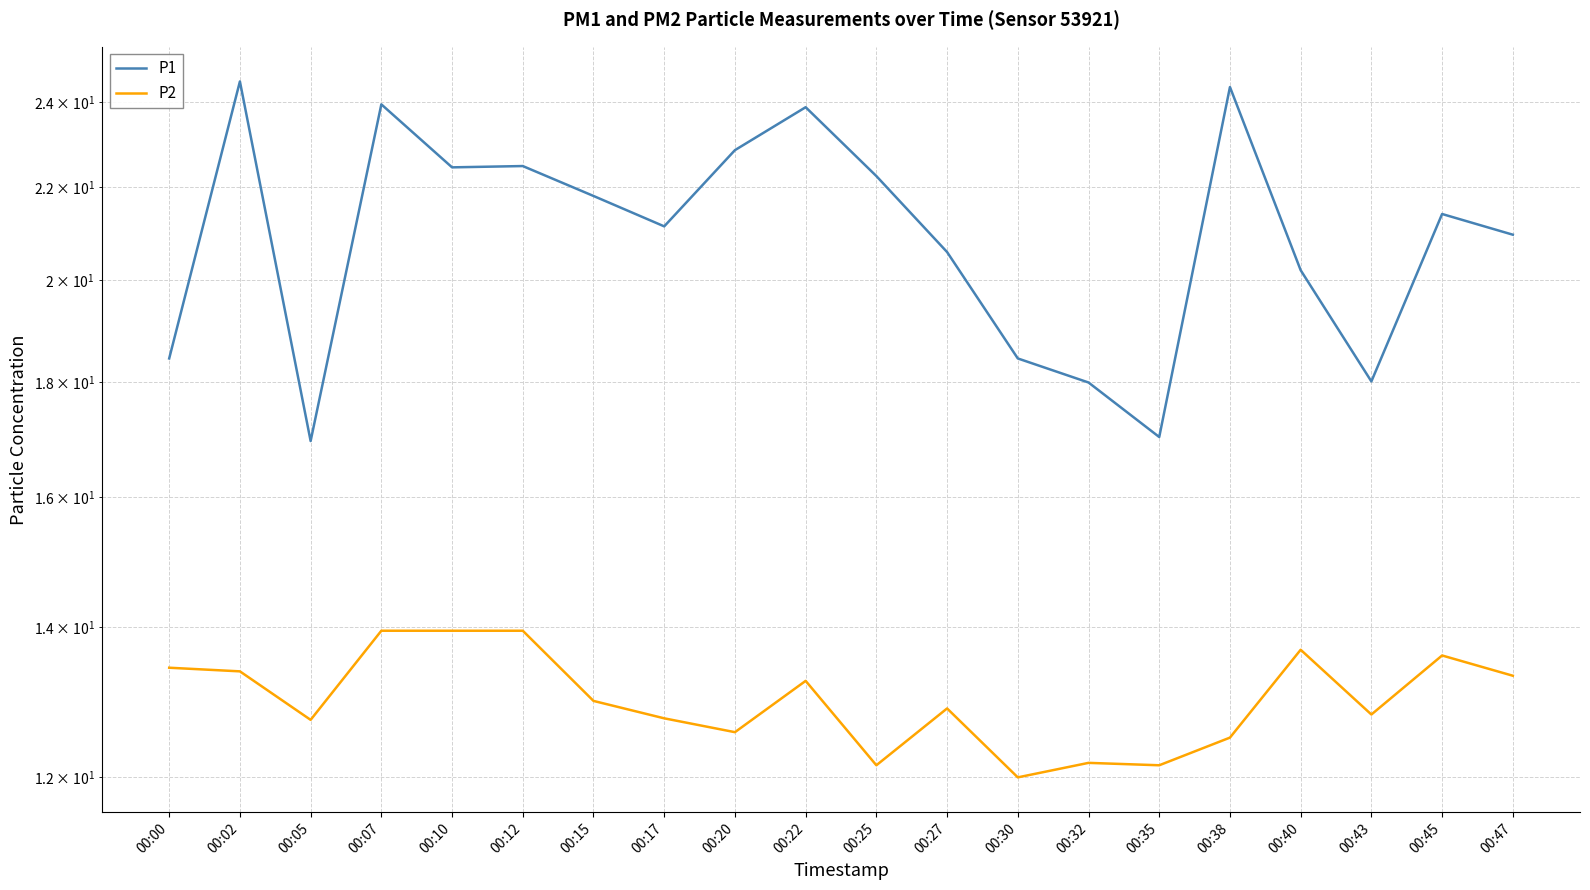

What is the difference between the maximum and second lowest values in the P2 series?

1.8